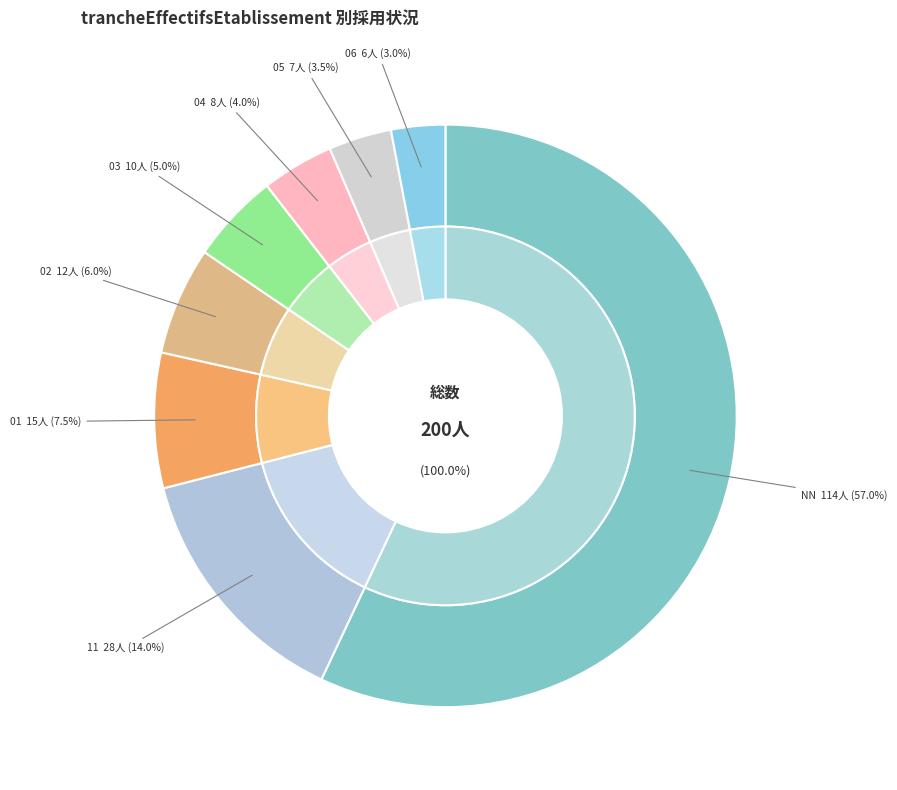

How many slices are in this pie chart?

8